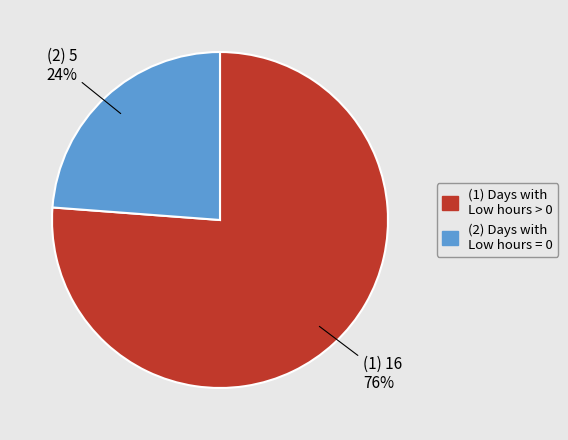

To the nearest percent, what is the difference between the largest and smallest slice percentages?

52%